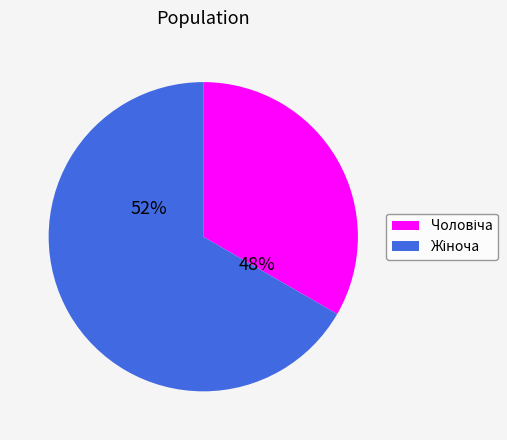

Approximately how many times larger is the value at Жіноча compared to Чоловіча?

2.0